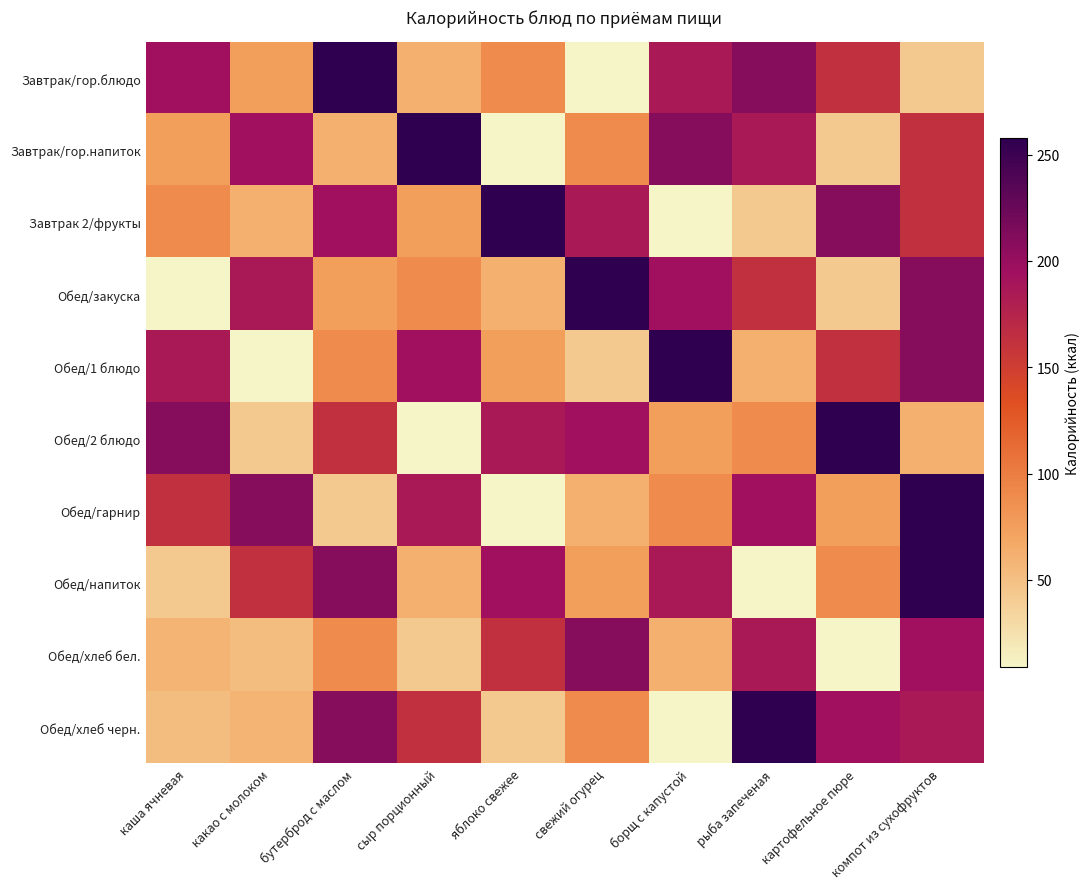

Reading right to left, extract all data points from this chart.

Завтрак/гор.блюдо: компот из сухофруктов=42.9	картофельное пюре=164.3	рыба запеченая=209.9	борщ с капустой=186.5	свежий огурец=9.0	яблоко свежее=88.8	сыр порционный=62.0	бутерброд с маслом=257.6	какао с молоком=74.9	каша ячневая=194.6
Завтрак/гор.напиток: компот из сухофруктов=164.3	картофельное пюре=42.9	рыба запеченая=186.5	борщ с капустой=209.9	свежий огурец=88.8	яблоко свежее=9.0	сыр порционный=257.6	бутерброд с маслом=62.0	какао с молоком=194.6	каша ячневая=74.9
Завтрак 2/фрукты: компот из сухофруктов=164.3	картофельное пюре=209.9	рыба запеченая=42.9	борщ с капустой=9.0	свежий огурец=186.5	яблоко свежее=257.6	сыр порционный=74.9	бутерброд с маслом=194.6	какао с молоком=62.0	каша ячневая=88.8
Обед/закуска: компот из сухофруктов=209.9	картофельное пюре=42.9	рыба запеченая=164.3	борщ с капустой=194.6	свежий огурец=257.6	яблоко свежее=62.0	сыр порционный=88.8	бутерброд с маслом=74.9	какао с молоком=186.5	каша ячневая=9.0
Обед/1 блюдо: компот из сухофруктов=209.9	картофельное пюре=164.3	рыба запеченая=62.0	борщ с капустой=257.6	свежий огурец=42.9	яблоко свежее=74.9	сыр порционный=194.6	бутерброд с маслом=88.8	какао с молоком=9.0	каша ячневая=186.5
Обед/2 блюдо: компот из сухофруктов=62.0	картофельное пюре=257.6	рыба запеченая=88.8	борщ с капустой=74.9	свежий огурец=194.6	яблоко свежее=186.5	сыр порционный=9.0	бутерброд с маслом=164.3	какао с молоком=42.9	каша ячневая=209.9
Обед/гарнир: компот из сухофруктов=257.6	картофельное пюре=74.9	рыба запеченая=194.6	борщ с капустой=88.8	свежий огурец=62.0	яблоко свежее=9.0	сыр порционный=186.5	бутерброд с маслом=42.9	какао с молоком=209.9	каша ячневая=164.3
Обед/напиток: компот из сухофруктов=257.6	картофельное пюре=88.8	рыба запеченая=9.0	борщ с капустой=186.5	свежий огурец=74.9	яблоко свежее=194.6	сыр порционный=62.0	бутерброд с маслом=209.9	какао с молоком=164.3	каша ячневая=42.9
Обед/хлеб бел.: компот из сухофруктов=194.6	картофельное пюре=9.0	рыба запеченая=186.5	борщ с капустой=62.0	свежий огурец=209.9	яблоко свежее=164.3	сыр порционный=42.9	бутерброд с маслом=88.8	какао с молоком=52.2	каша ячневая=58.6
Обед/хлеб черн.: компот из сухофруктов=186.5	картофельное пюре=194.6	рыба запеченая=257.6	борщ с капустой=9.0	свежий огурец=88.8	яблоко свежее=42.9	сыр порционный=164.3	бутерброд с маслом=209.9	какао с молоком=58.6	каша ячневая=52.2